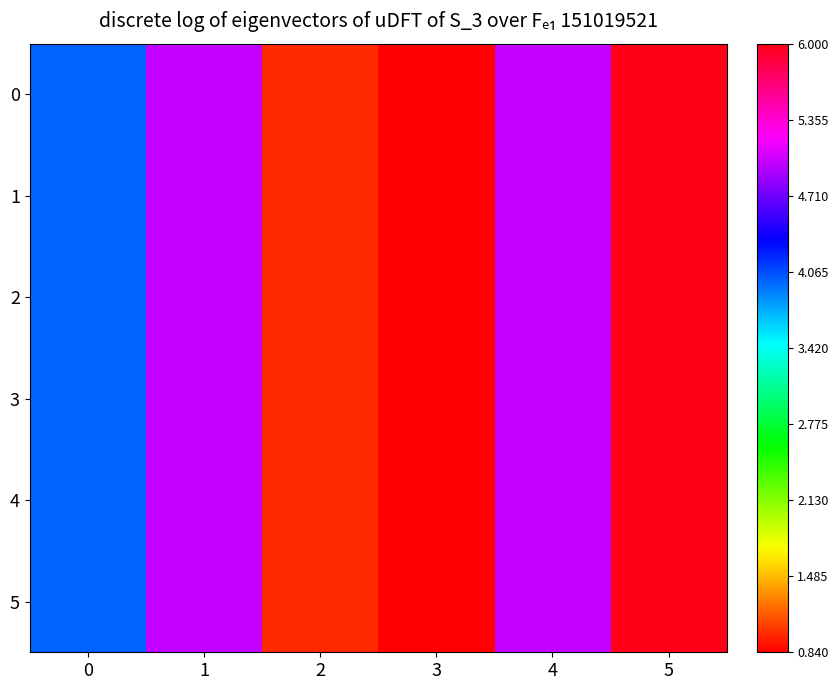

What is the total value across all series at 0?

24.0